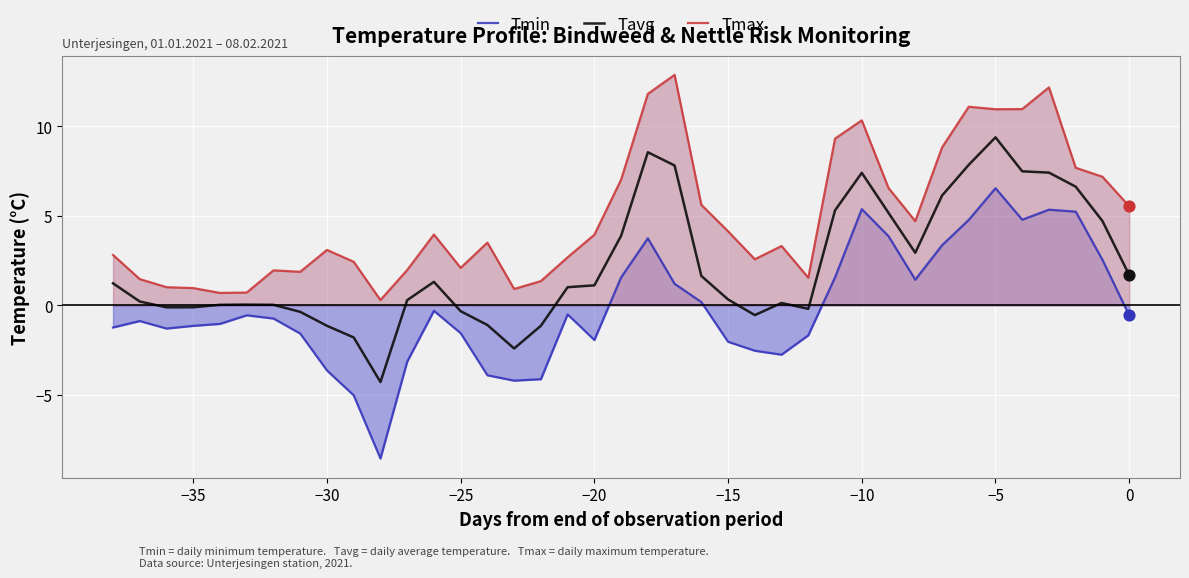

At how many categories does at least one series exceed -2?

39